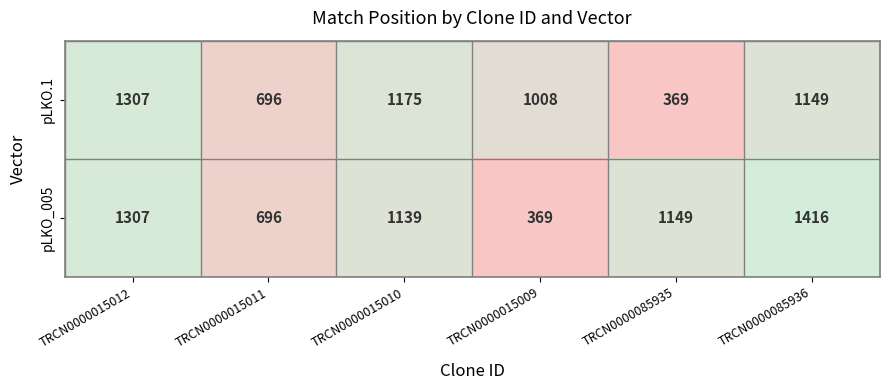

The pLKO_005 series shows 369 at TRCN0000015009. True or false?

True